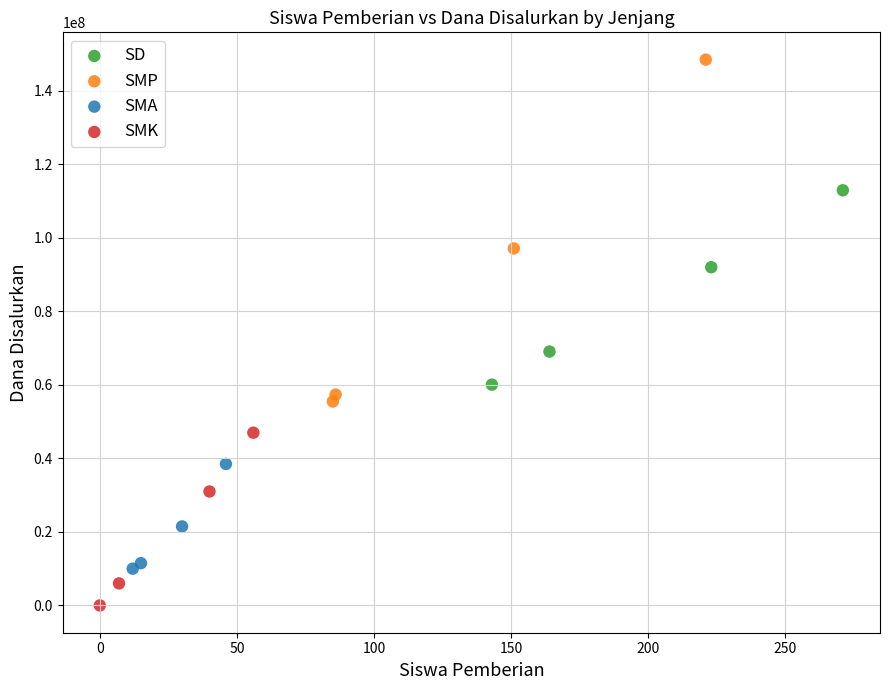

What are all the series names shown in the legend?

SD, SMP, SMA, SMK